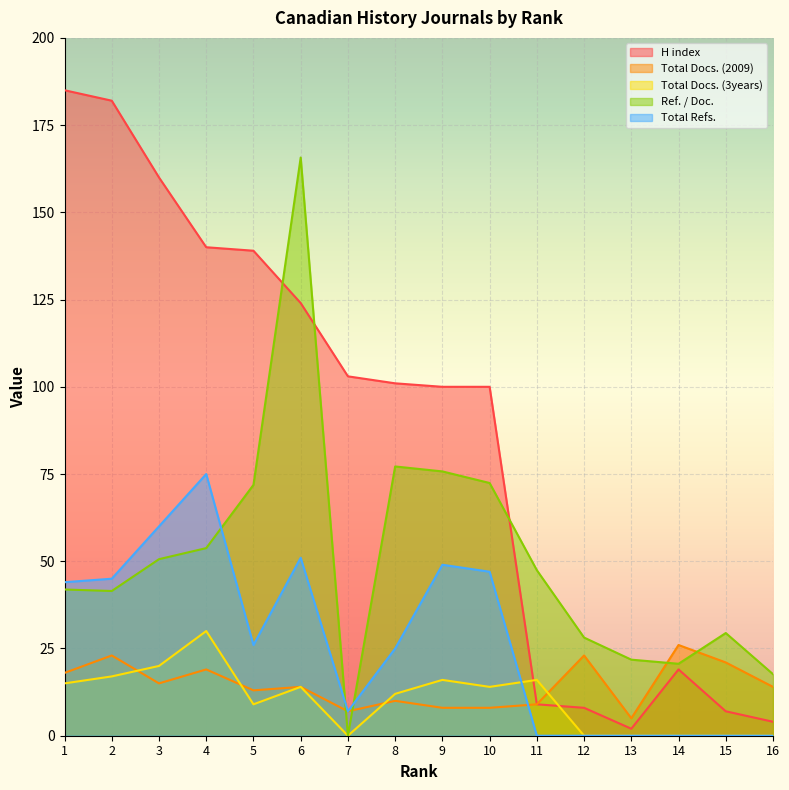

Rank the series by their maximum value, from highest to lowest.

H index, Ref. / Doc., Total Refs., Total Docs. (3years), Total Docs. (2009)